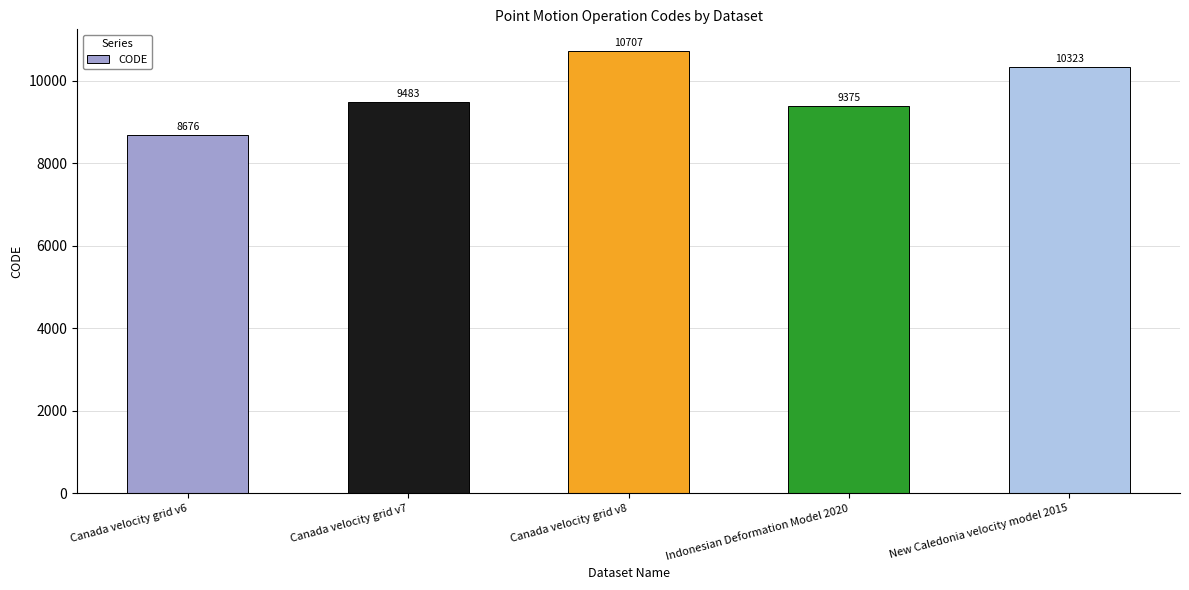

At which category does the chart reach its minimum across all series?

Canada velocity grid v6